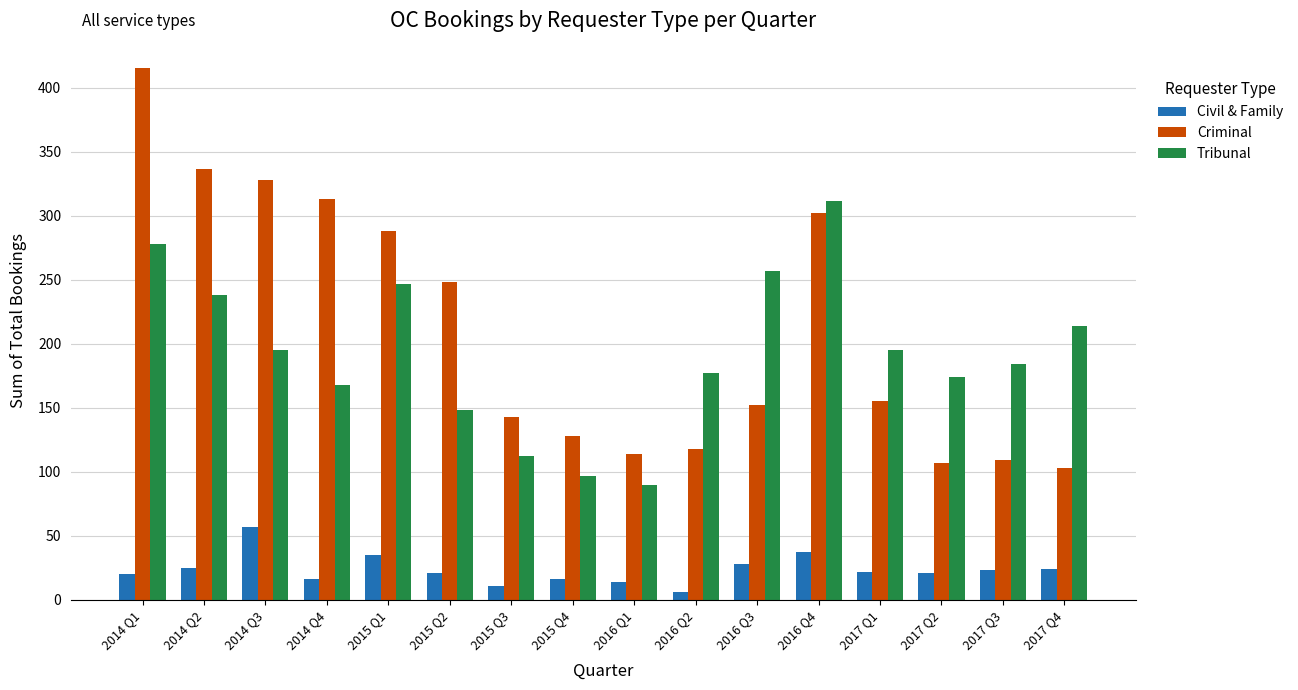

What is the difference between the second highest and minimum values in the Civil & Family series?

31